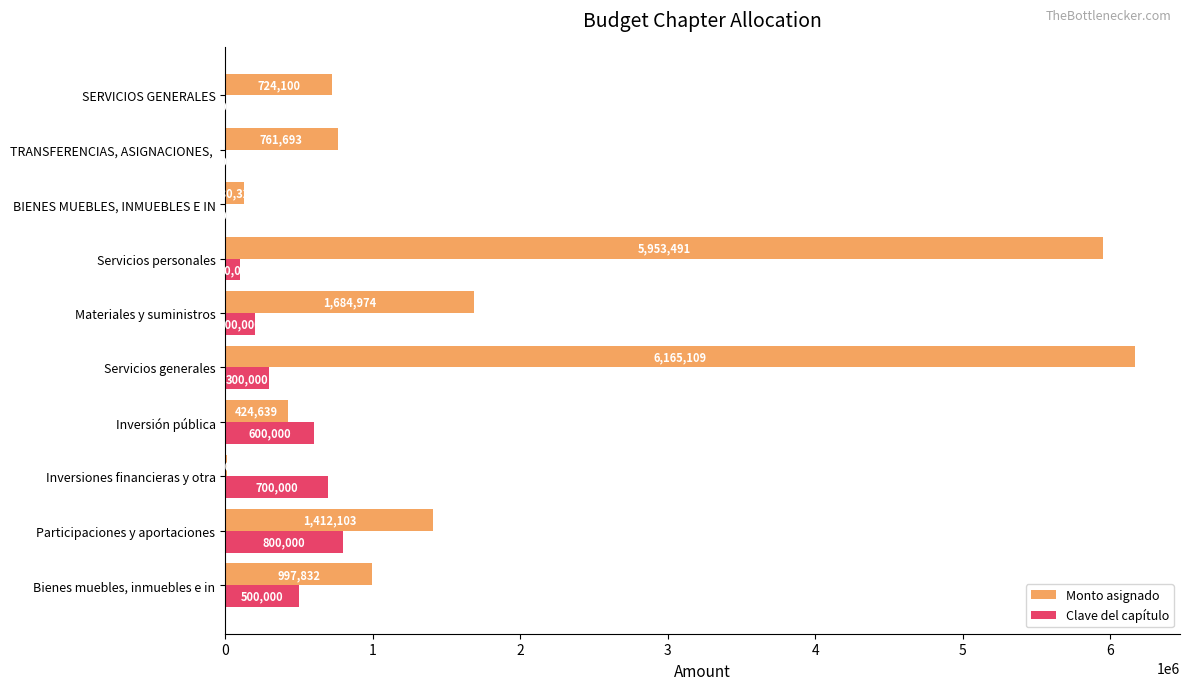

Where is Monto asignado nearest to the value 3087554?

Materiales y suministros